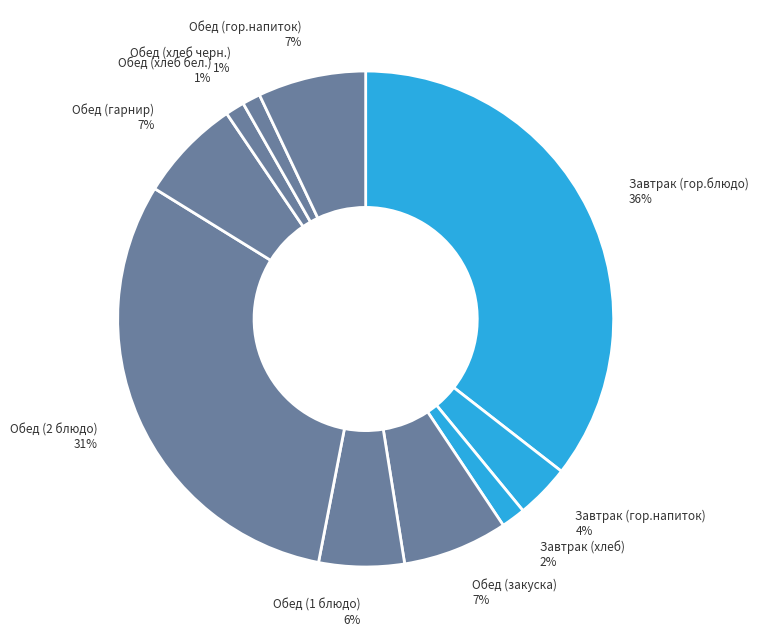

Between Обед (2 блюдо) and Обед (закуска), which is larger?

Обед (2 блюдо)